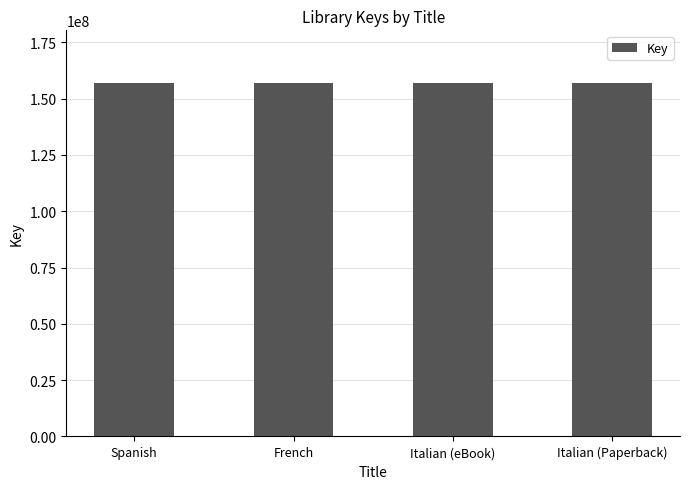

What is the difference between the second highest and minimum values?

12408